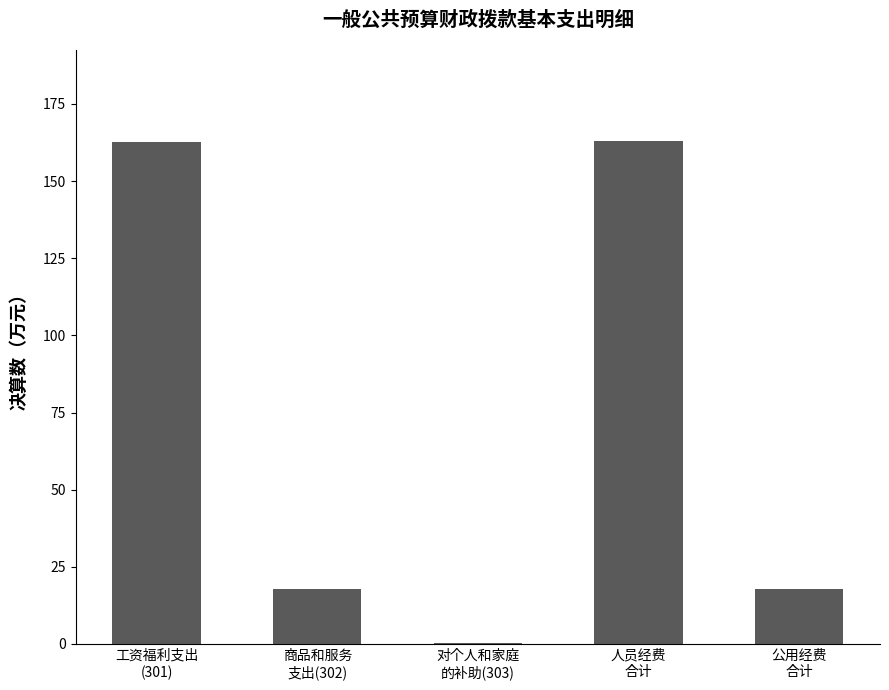

What is the maximum value shown in the chart?

163.0